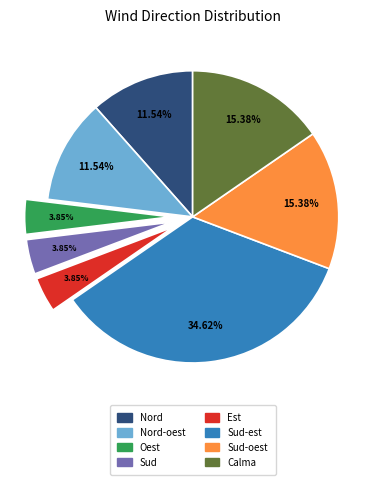

Is there any slice that represents more than half of the pie?

No